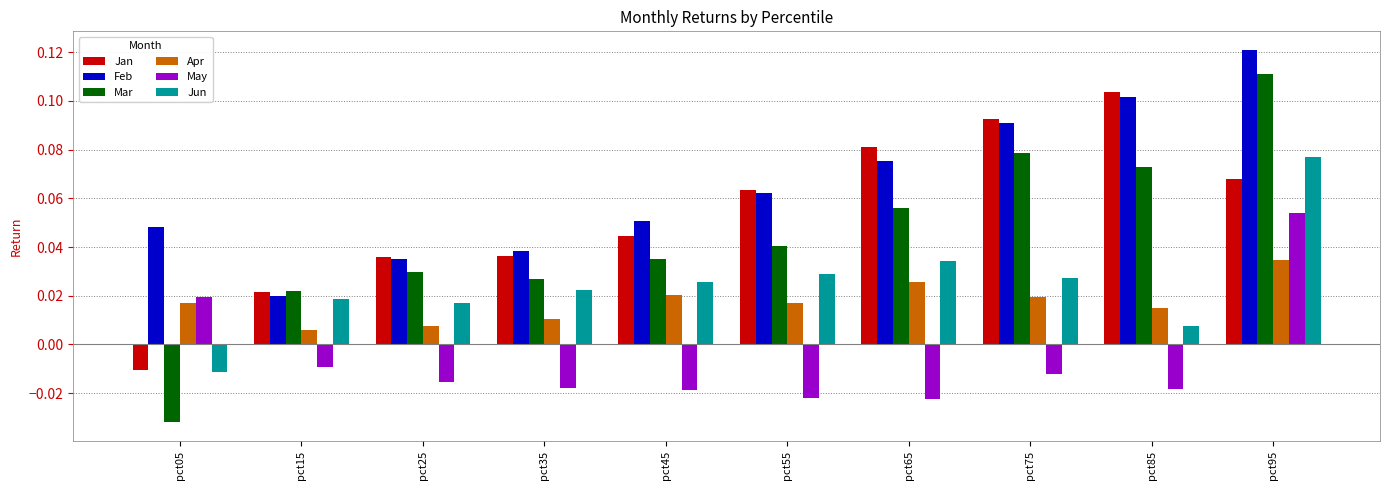

How many Apr values are between 0 and 1?

10